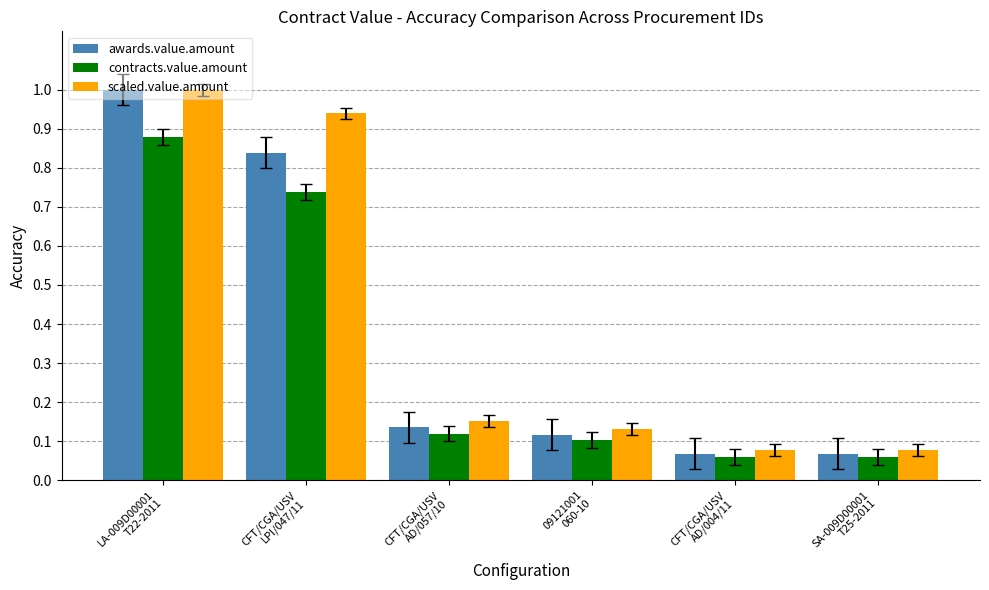

What is the highest value of the awards.value.amount series?

1.0